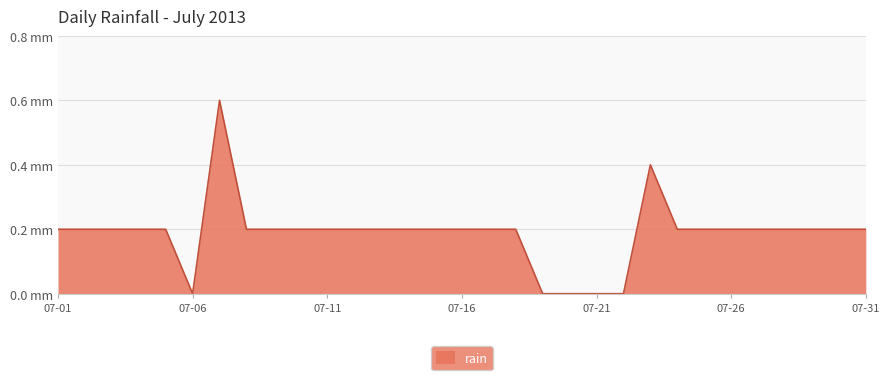

Where is the first local minimum?

07-06